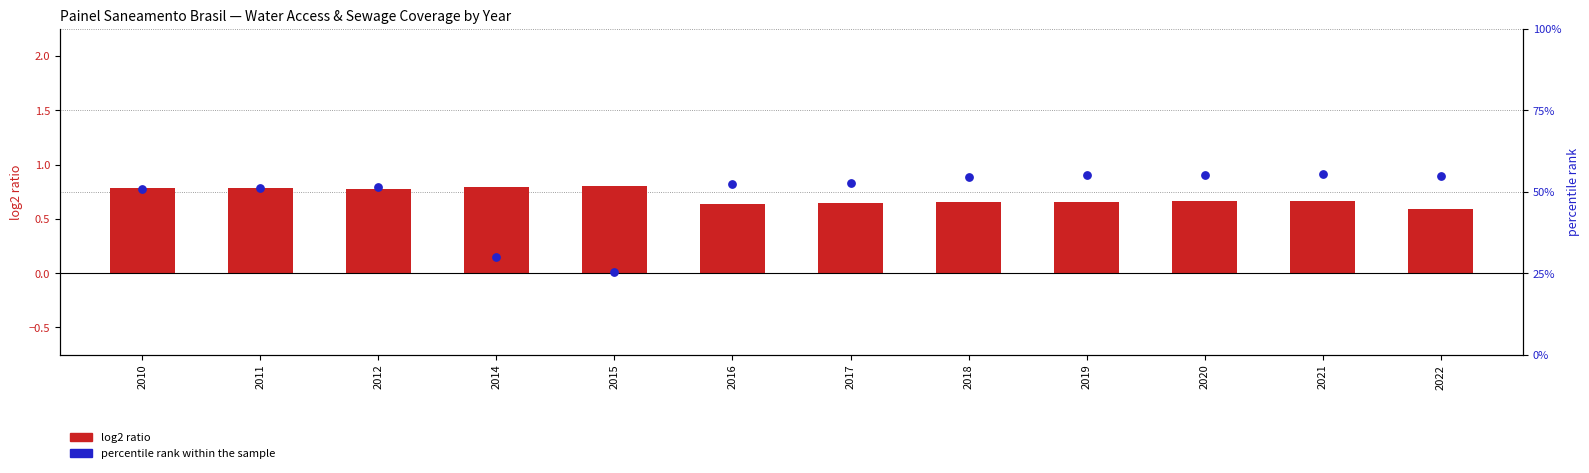

What are all the series names shown in the legend?

log2 ratio, percentile rank within the sample